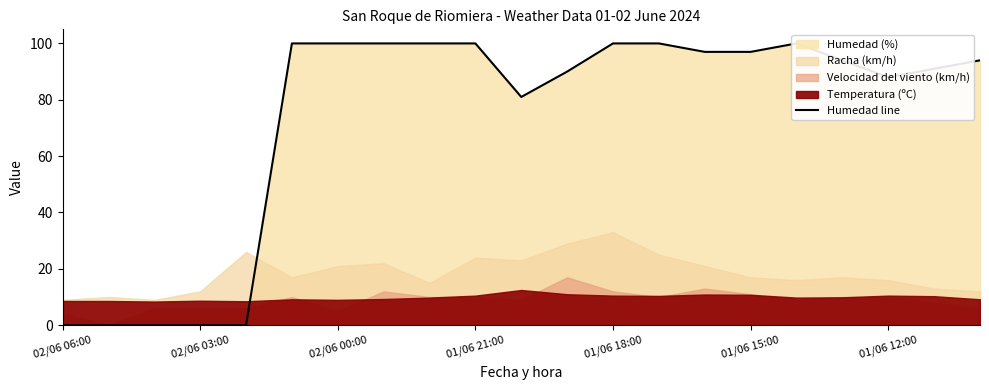

How many points are lower than both their immediate neighbors (excluding endpoints)?

2